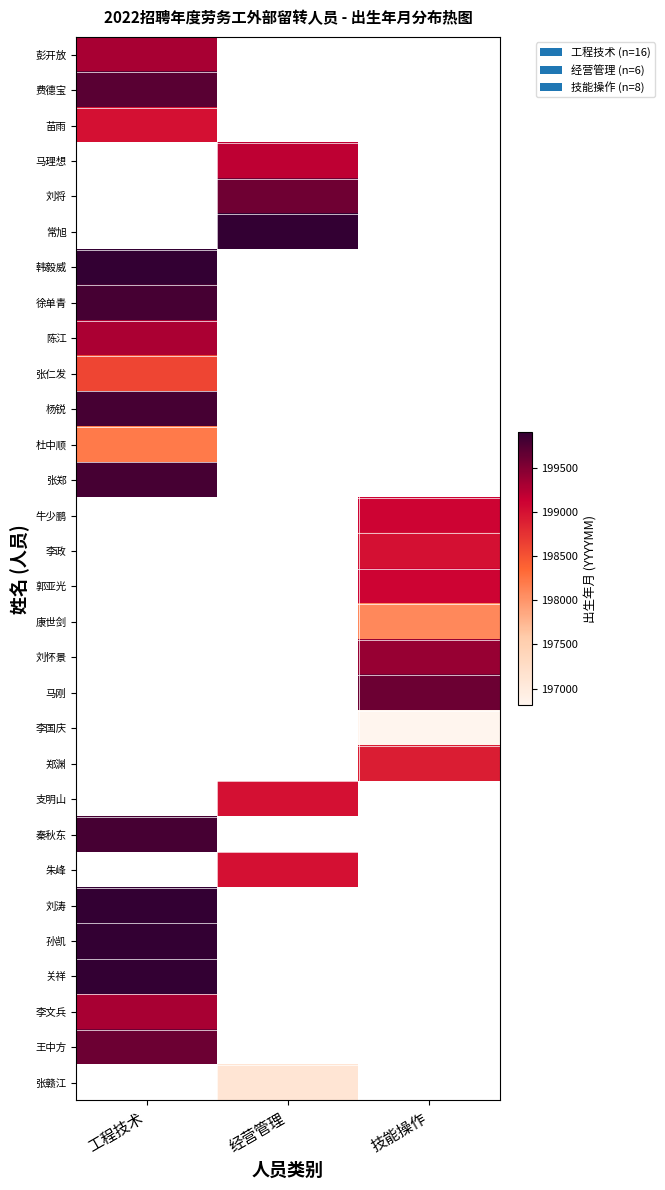

The value of 常旭 at 经营管理 is 49853.5. True or false?

False